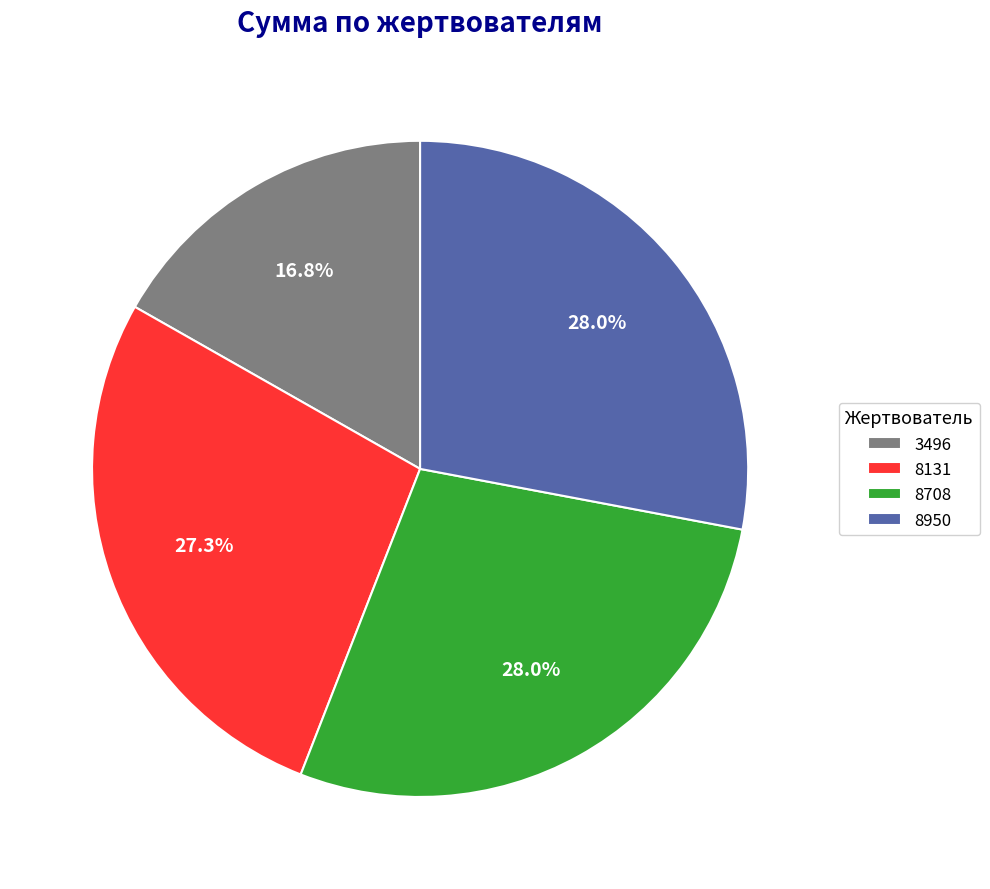

True or false: 3496 accounts for 17% of the total.

True